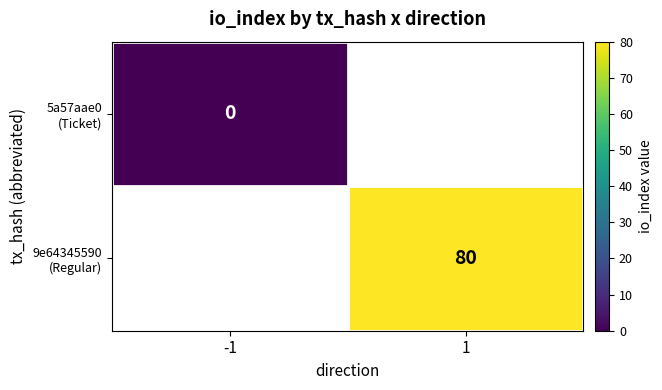

Which category has the highest value in the 9e64345590 (Regular) series?

-1